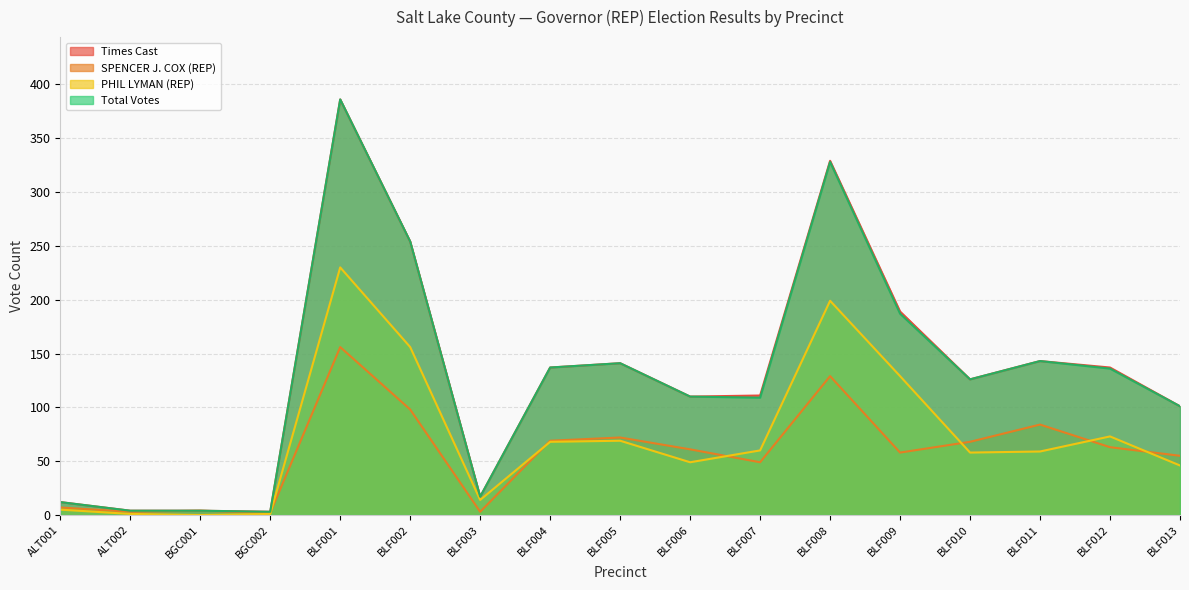

True or false: SPENCER J. COX (REP) and Total Votes cross at least once.

False